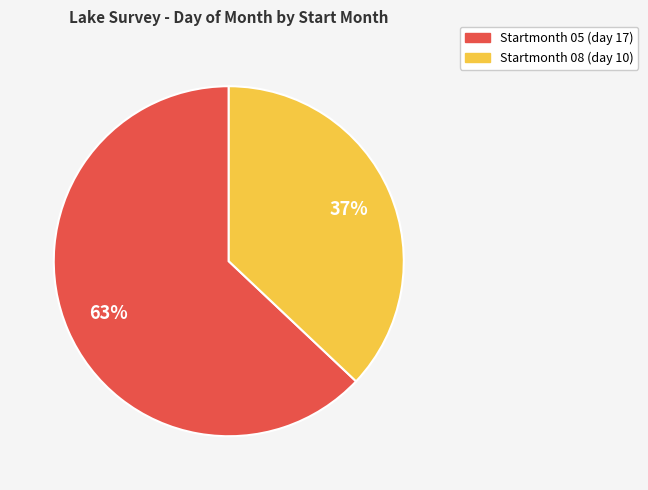

To the nearest percent, what is the difference between the largest and smallest slice percentages?

26%